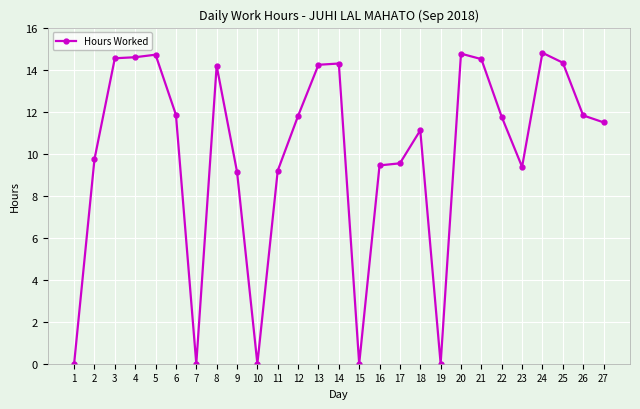

How many categories are shown in the chart?

27